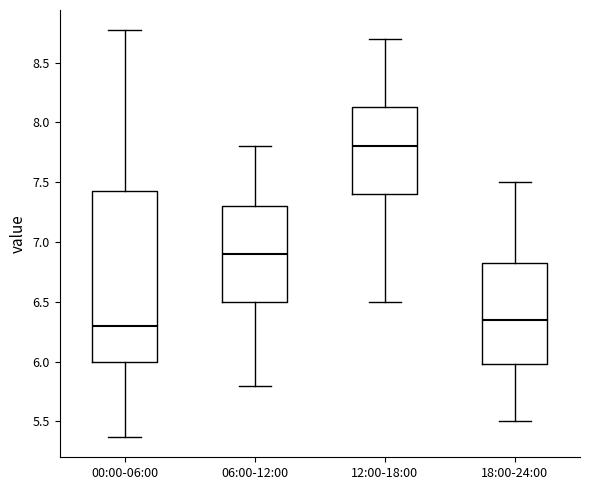

Reading left to right, read every box against the y-axis: the position of its median line, the range the box covers, and the ends of its whiskers. The values are not printed on the chart, so give them approximately, as read against the axis.

00:00-06:00: median 6.30, box 6.00 to 7.45, whiskers 5.35 to 8.75
06:00-12:00: median 6.90, box 6.50 to 7.30, whiskers 5.80 to 7.80
12:00-18:00: median 7.80, box 7.40 to 8.15, whiskers 6.50 to 8.70
18:00-24:00: median 6.35, box 6.00 to 6.85, whiskers 5.50 to 7.50